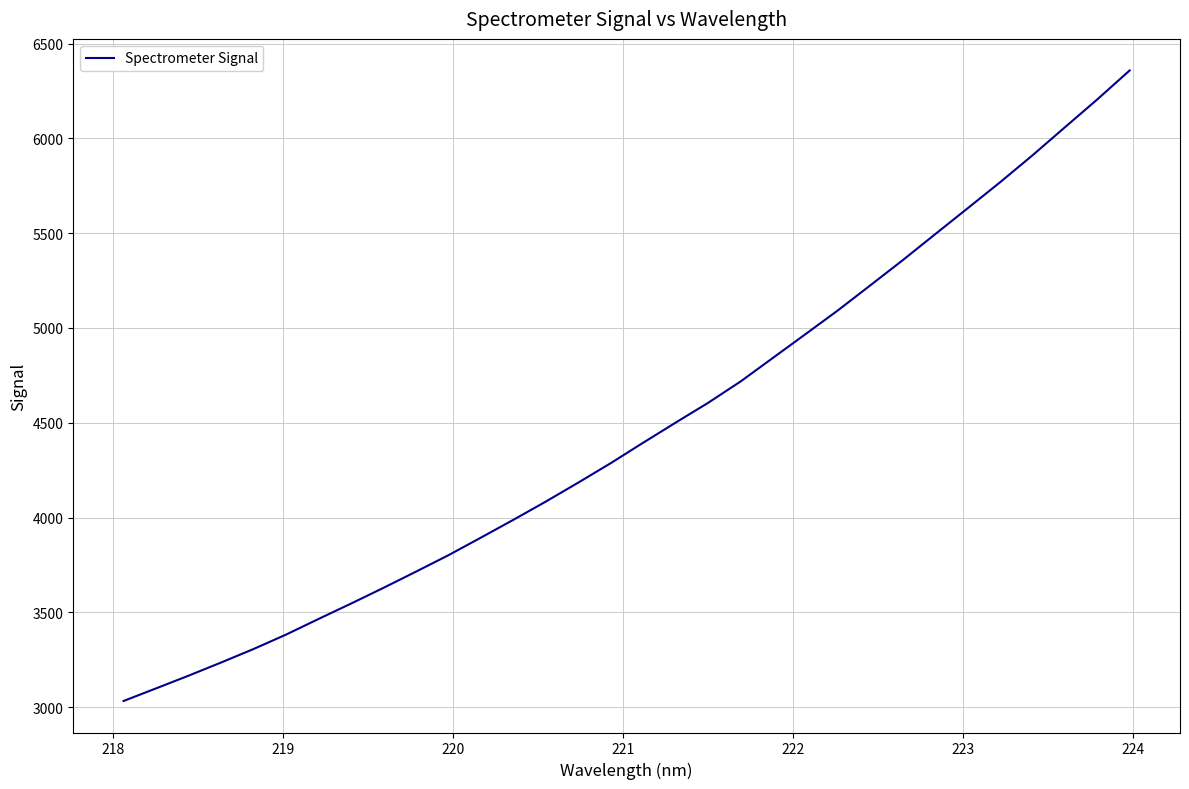

What is the average value?

4467.1